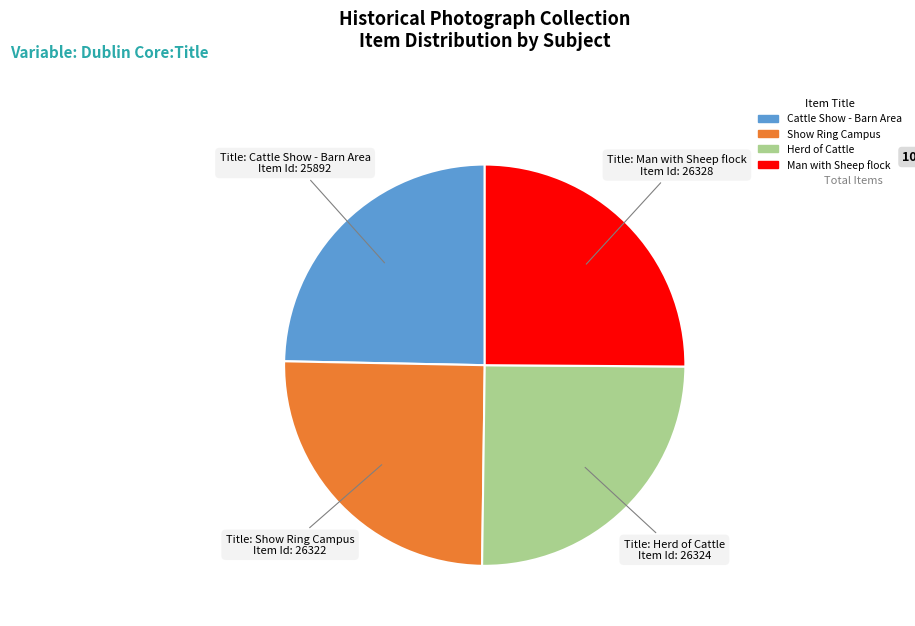

How many segments does this pie chart have?

4